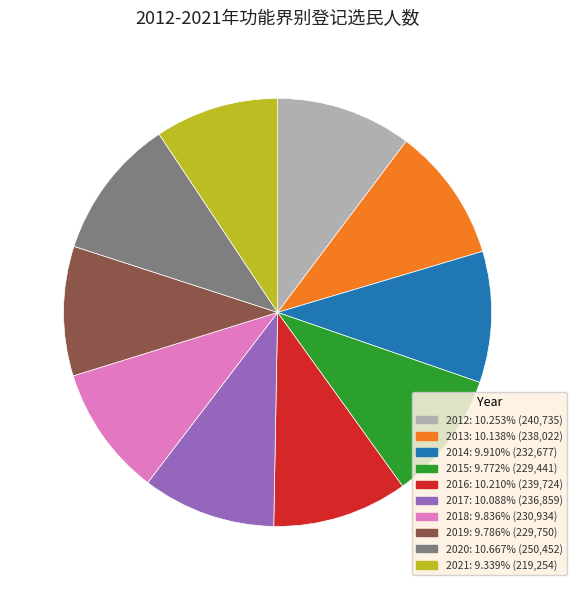

Do 2016 and 2017 together represent more than half of the pie?

No